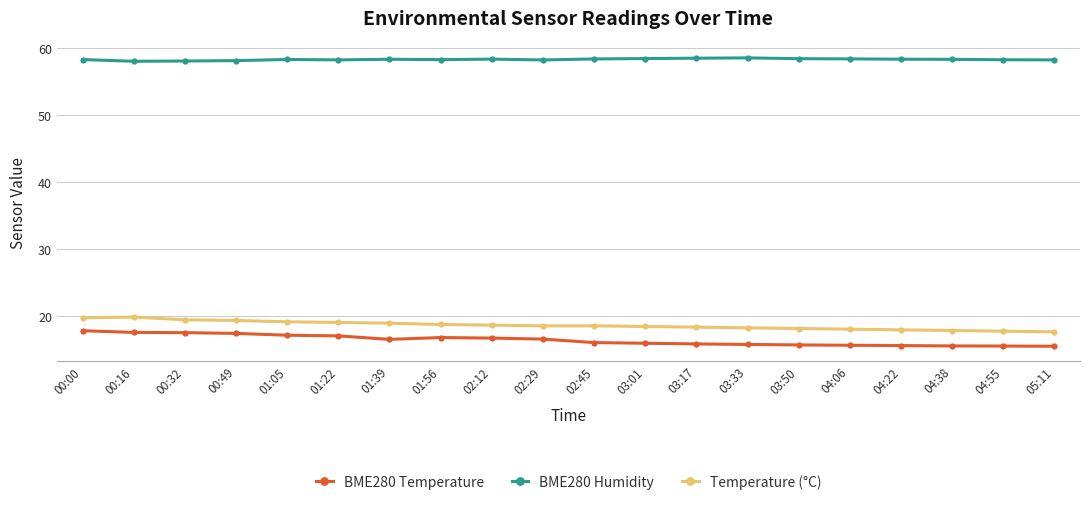

What position from the right is 04:38?

3